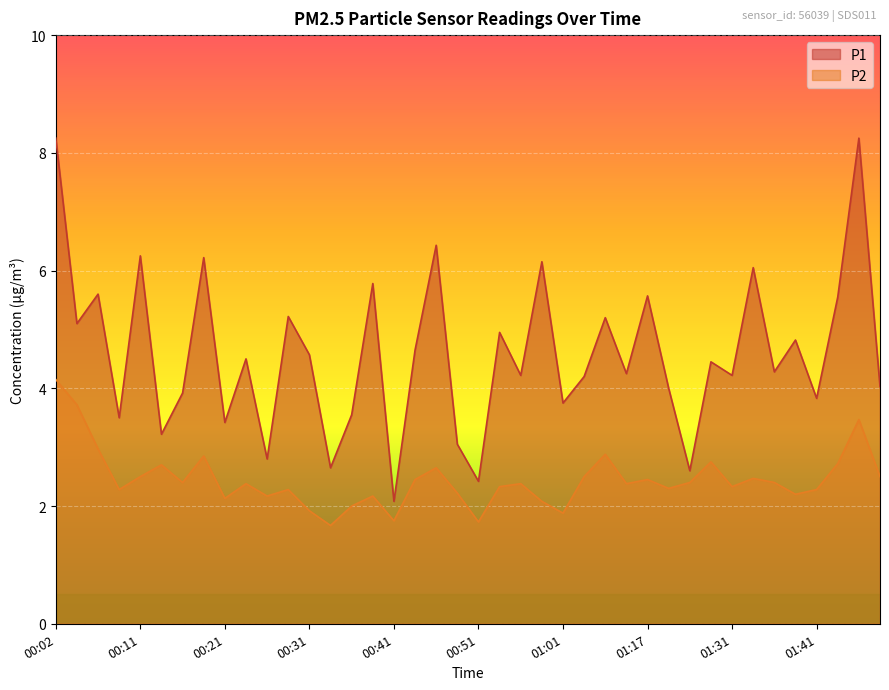

At how many categories does at least one series exceed 5?

14